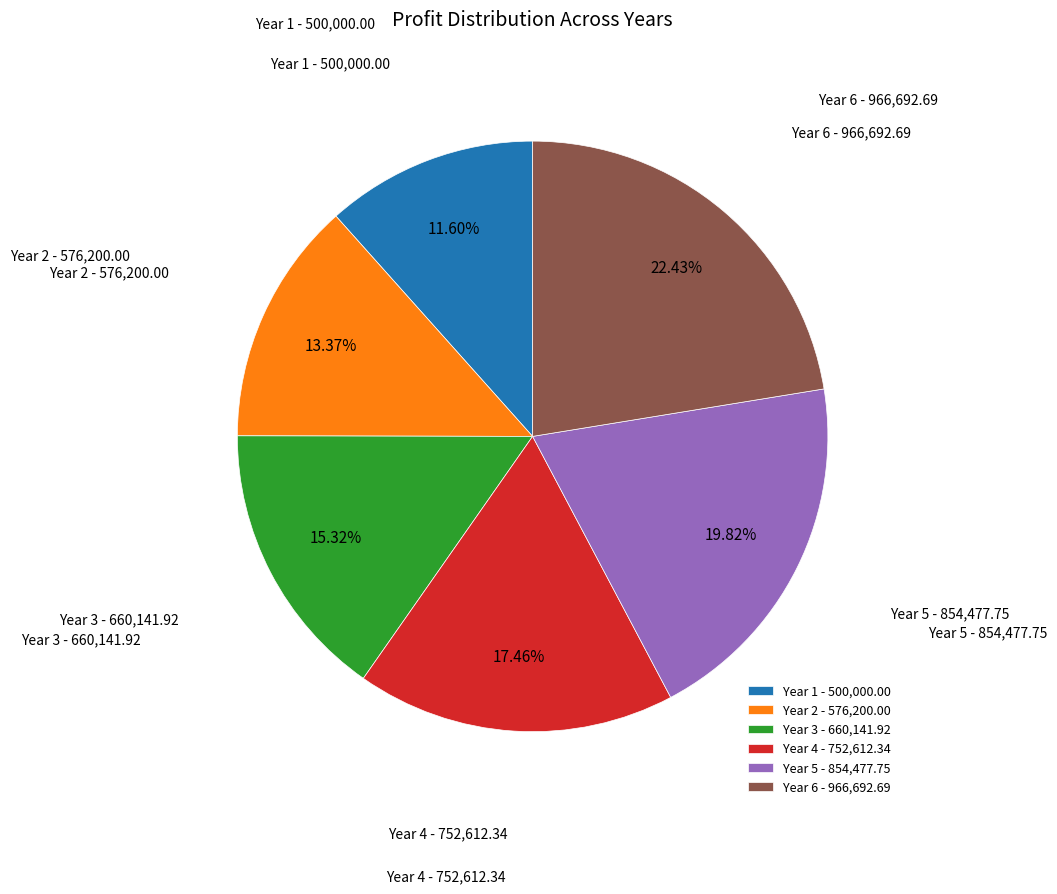

What is the smallest slice in the pie chart?

Year 1